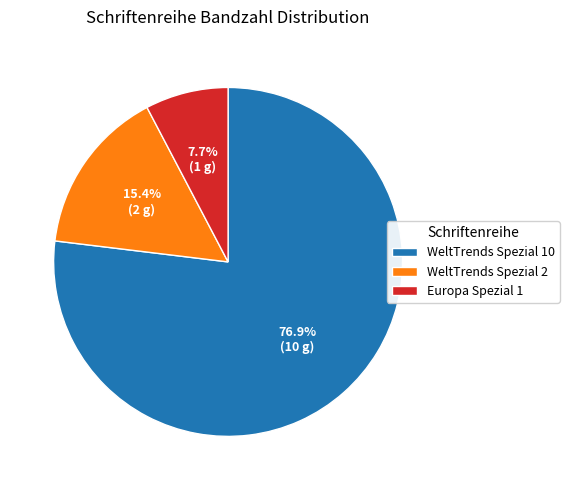

How many segments does this pie chart have?

3